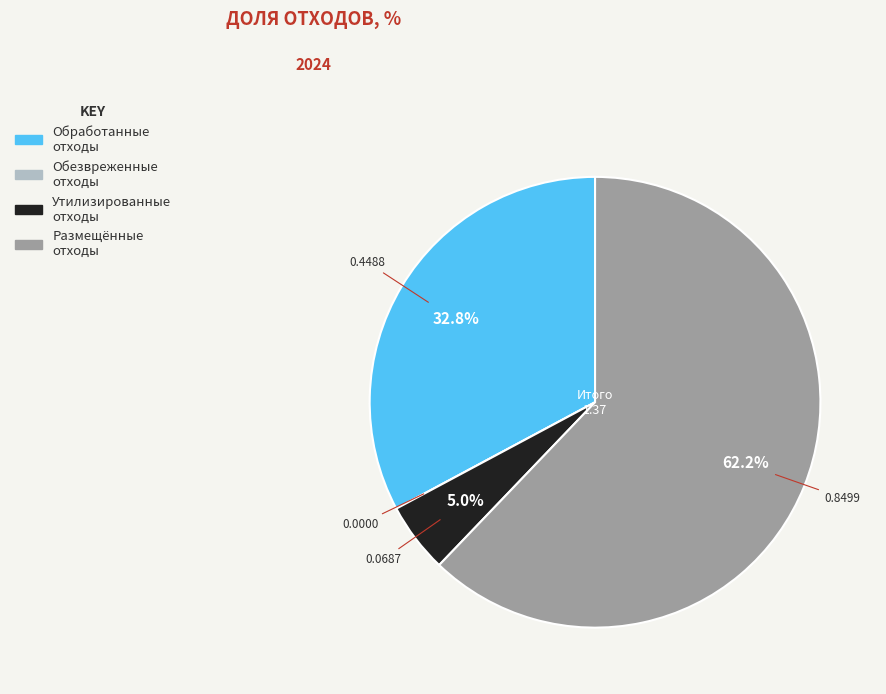

Is there any slice that represents more than half of the pie?

Yes